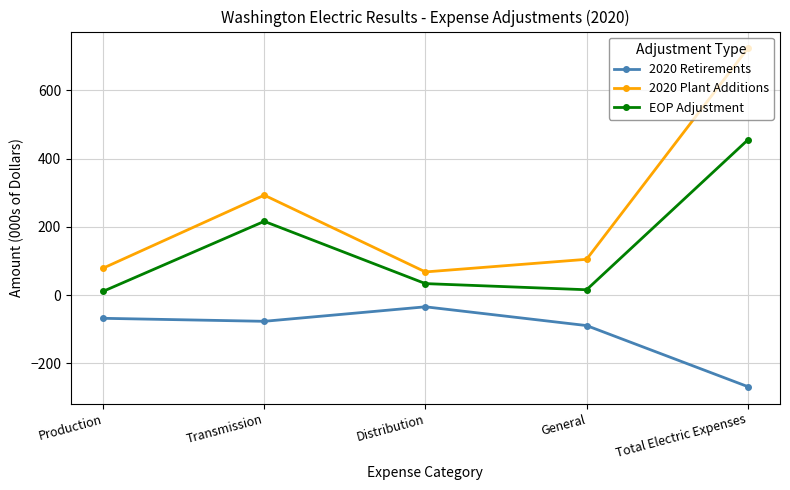

True or false: 2020 Plant Additions and EOP Adjustment intersect in this chart.

False